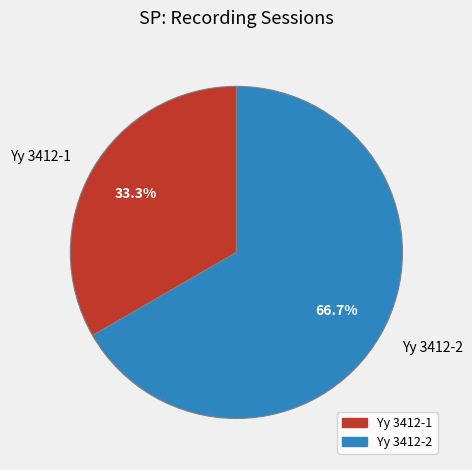

How much of the chart is everything except Yy 3412-2?

33.3%